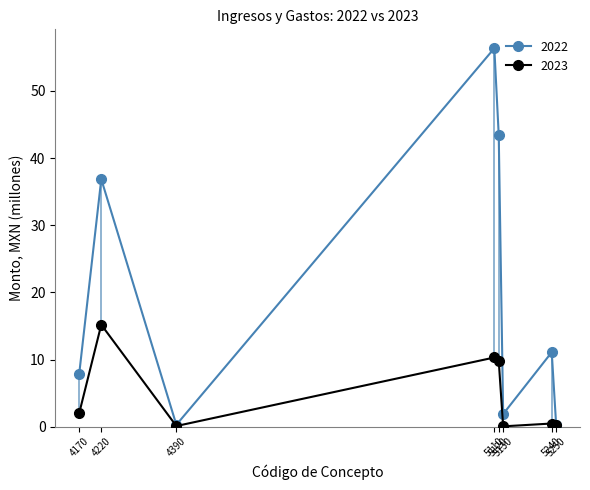

What is the difference between the 2022 values at 4170 and 4390?

7.6